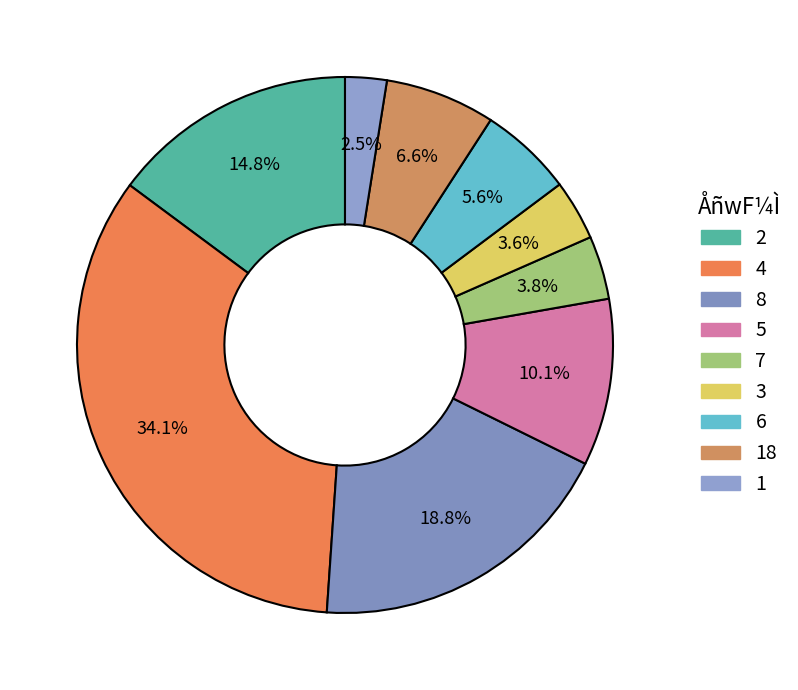

To the nearest percent, what portion does 3 represent?

4%